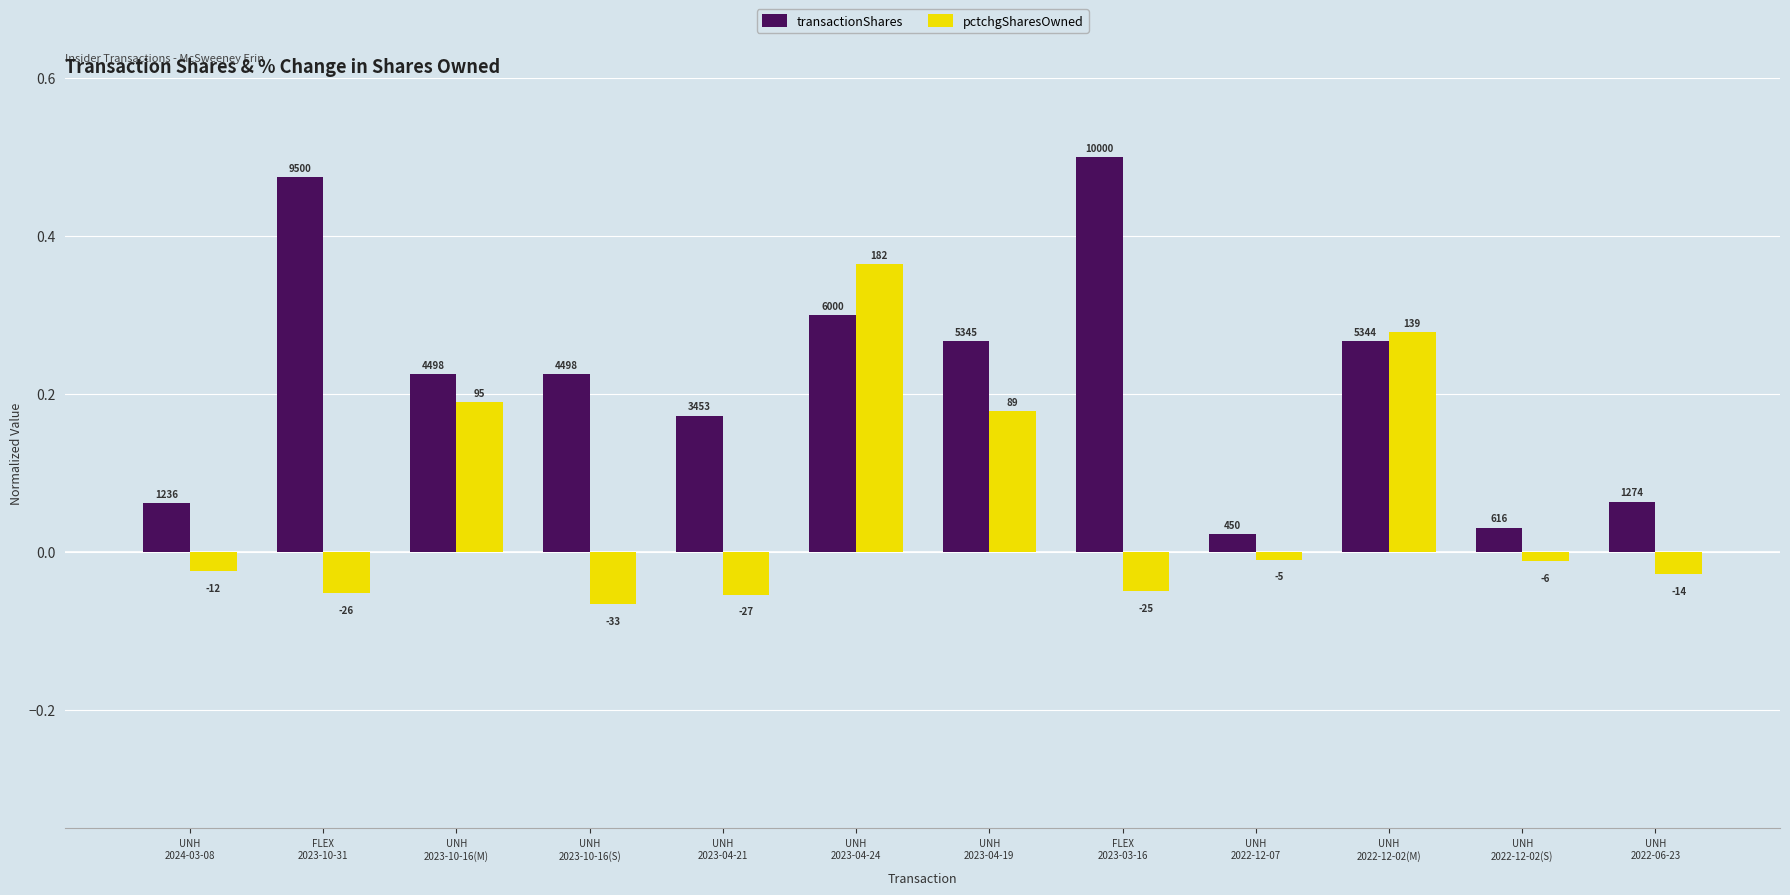

At which category is the sum across all series the highest?

UNH
2023-04-24